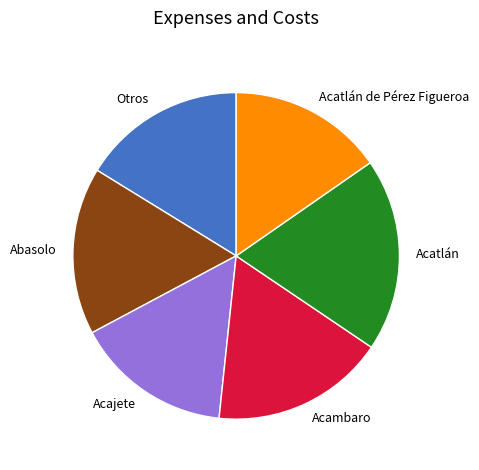

Which has a higher value, Acatlán or Acambaro?

Acatlán